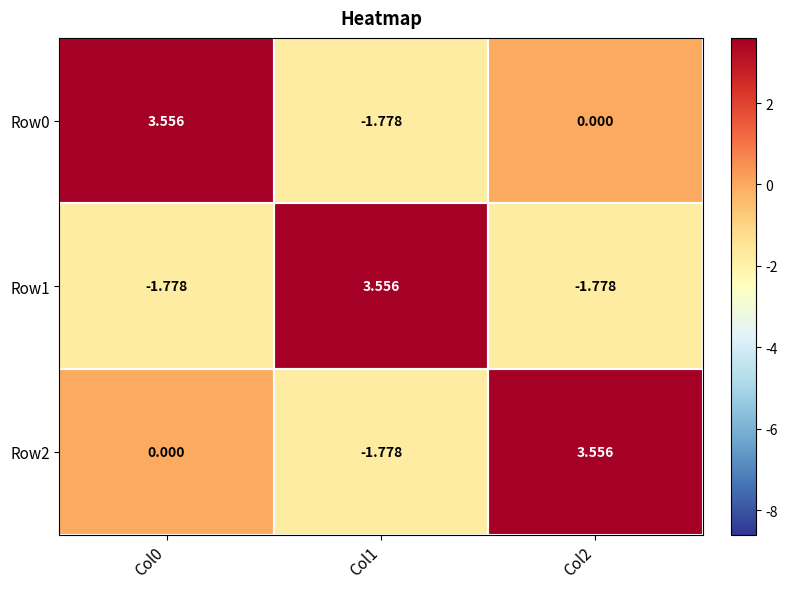

Is the value of Row2 at Col1 greater than the value of Row1 at Col1?

No